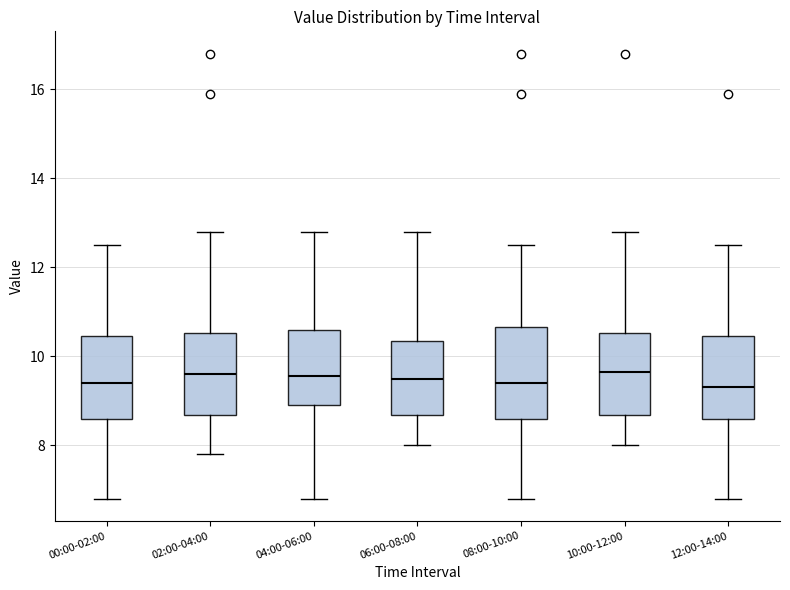

Reading left to right, transcribe this box plot: for each box, give where its median line is, the range the box spans, and where its two whiskers end, as read against the y-axis. The values are not printed on the chart, so give them approximately, as read against the axis.

00:00-02:00: median 9.4, box 8.6 to 10.4, whiskers 6.8 to 12.6
02:00-04:00: median 9.6, box 8.6 to 10.6, whiskers 7.8 to 12.8
04:00-06:00: median 9.6, box 9.0 to 10.6, whiskers 6.8 to 12.8
06:00-08:00: median 9.6, box 8.6 to 10.4, whiskers 8.0 to 12.8
08:00-10:00: median 9.4, box 8.6 to 10.6, whiskers 6.8 to 12.6
10:00-12:00: median 9.6, box 8.6 to 10.6, whiskers 8.0 to 12.8
12:00-14:00: median 9.4, box 8.6 to 10.4, whiskers 6.8 to 12.6